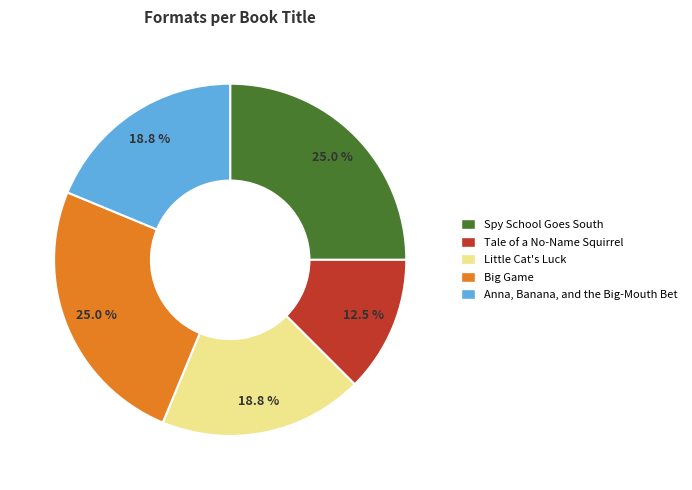

Which slice is the smallest?

Tale of a No-Name Squirrel